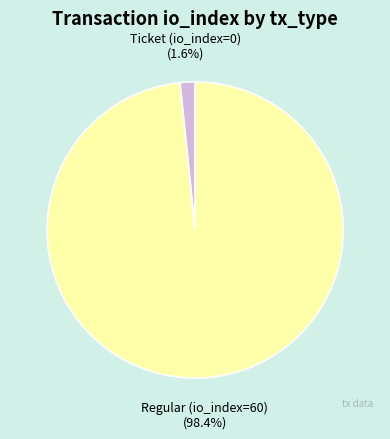

Is it true that Ticket (io_index=0) is 12% of the pie?

False